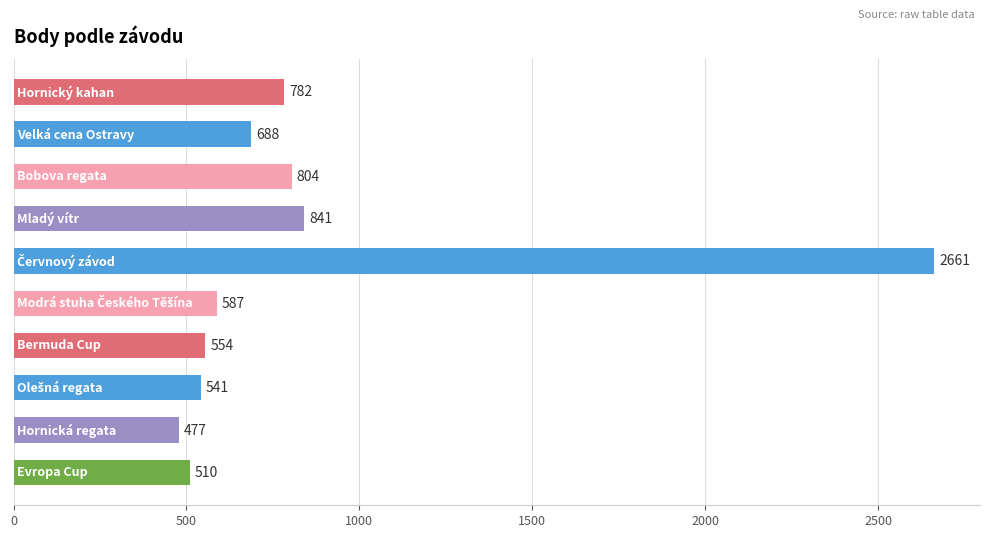

What is the difference between the maximum and second lowest values?

2151